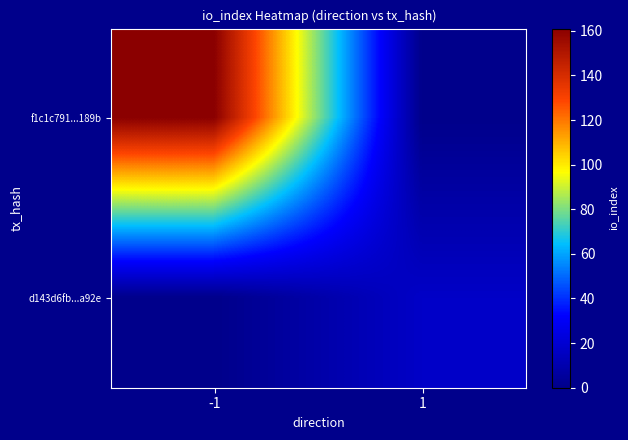

Reading left to right, list all the values displayed in this chart.

f1c1c791...189b: -1=161	1=0
d143d6fb...a92e: -1=0	1=17